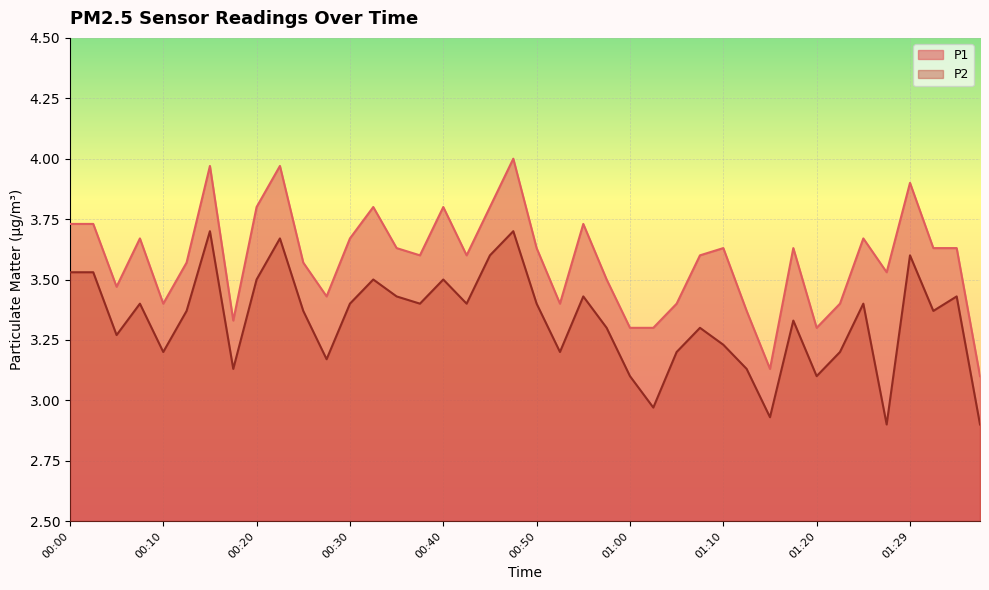

Count the number of data series in this chart.

2